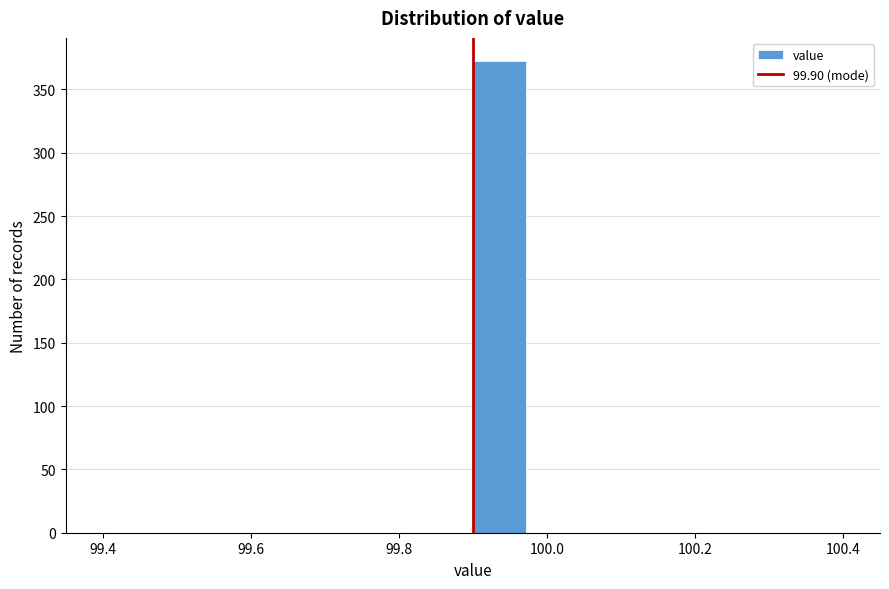

Around what value on the x-axis is the tallest bar? Give the approximate position of its centre, as read against the axis.

99.94